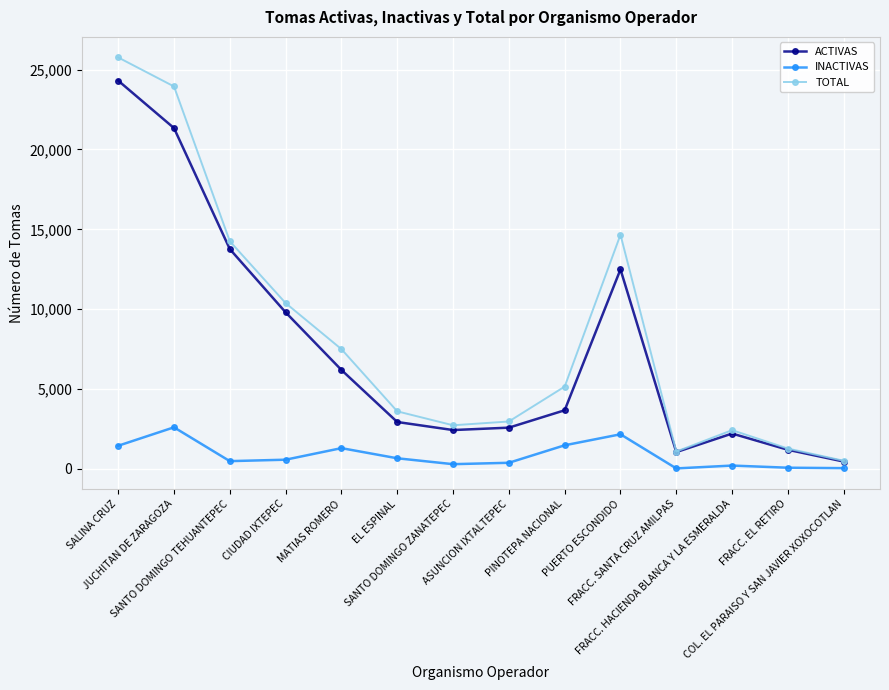

In TOTAL, how many points are lower than both neighbors (excluding endpoints)?

2